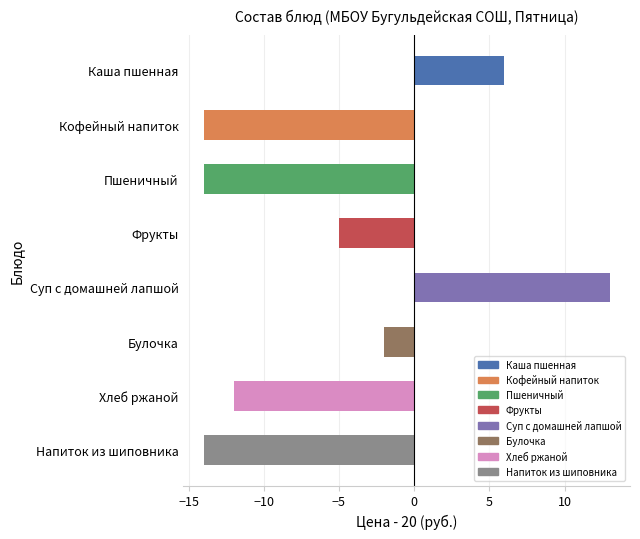

Which has a higher value, Фрукты or Хлеб ржаной?

Фрукты